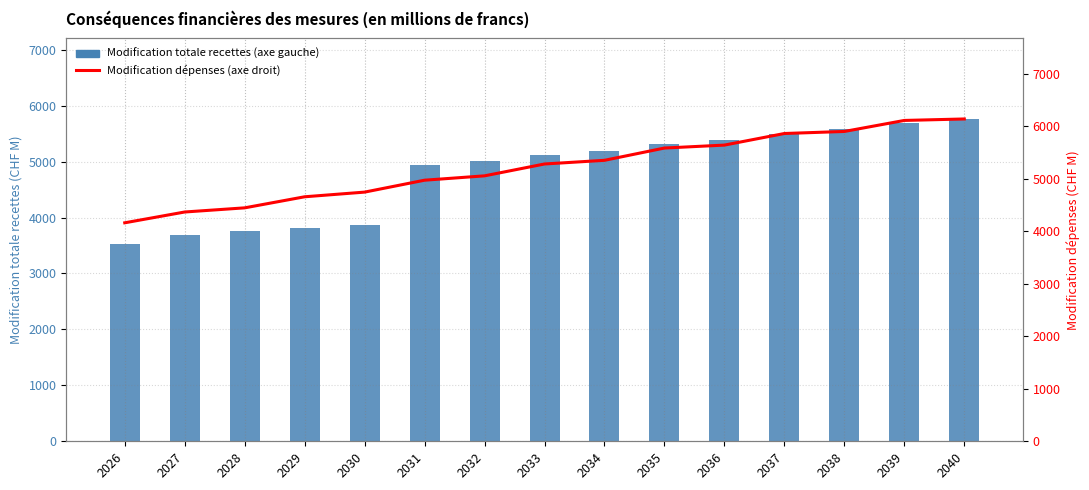

What is the highest value of the Modification totale recettes (axe gauche) series?

5763